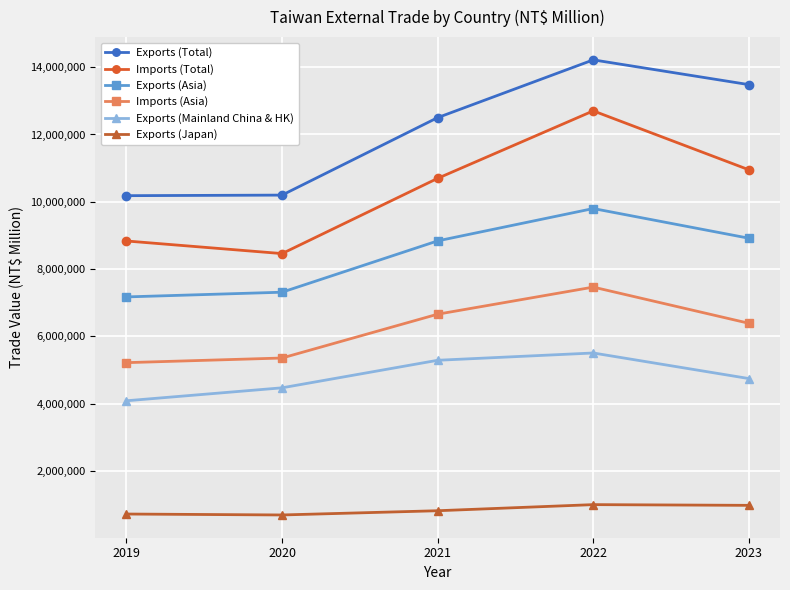

Rank the series at 2022 from highest to lowest value.

Exports (Total), Imports (Total), Exports (Asia), Imports (Asia), Exports (Mainland China & HK), Exports (Japan)